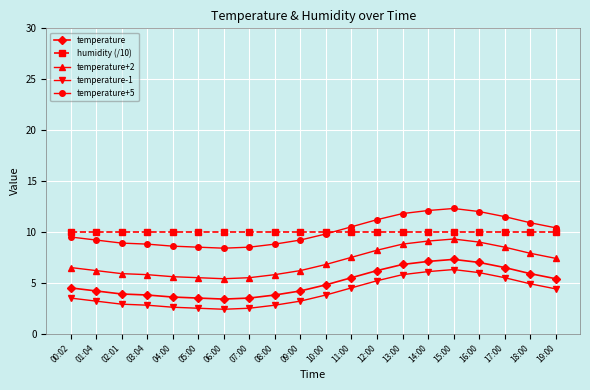

What is the value of the temperature-1 point at the 6th from the left?

2.5